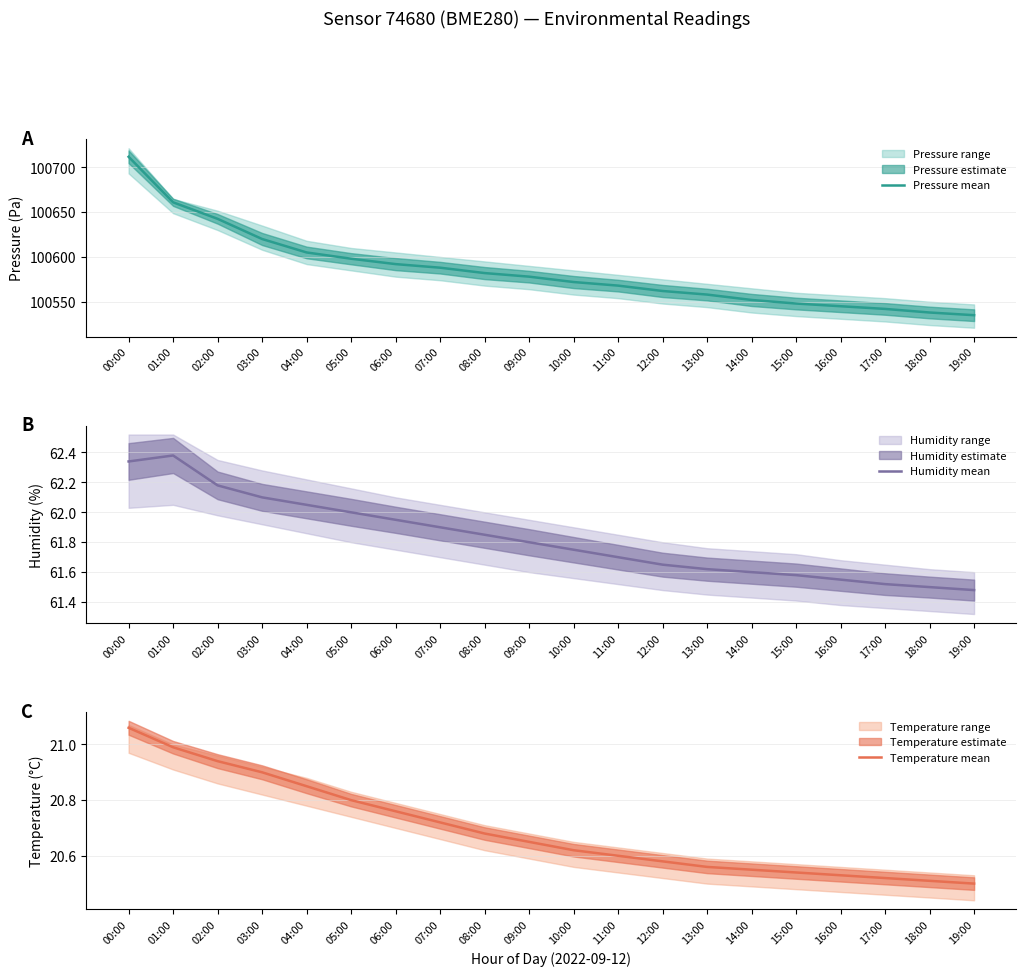

The value of Temperature mean at 07:00 is 20.7. True or false?

True